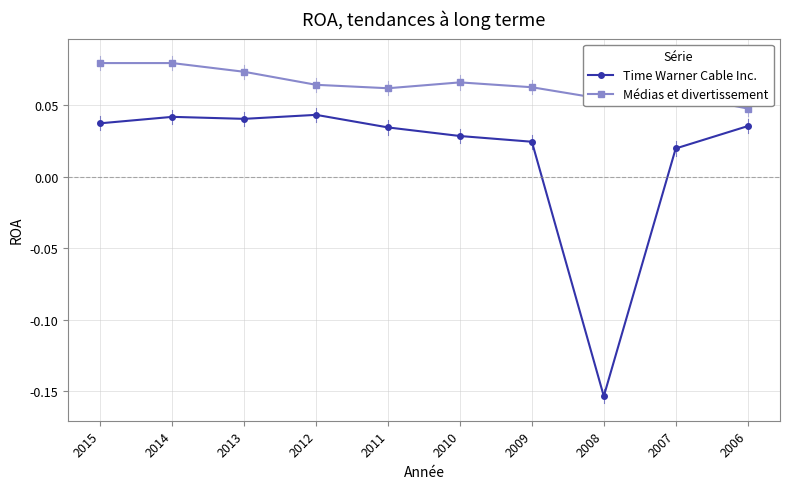

Which category has the lowest value in the Time Warner Cable Inc. series?

2008